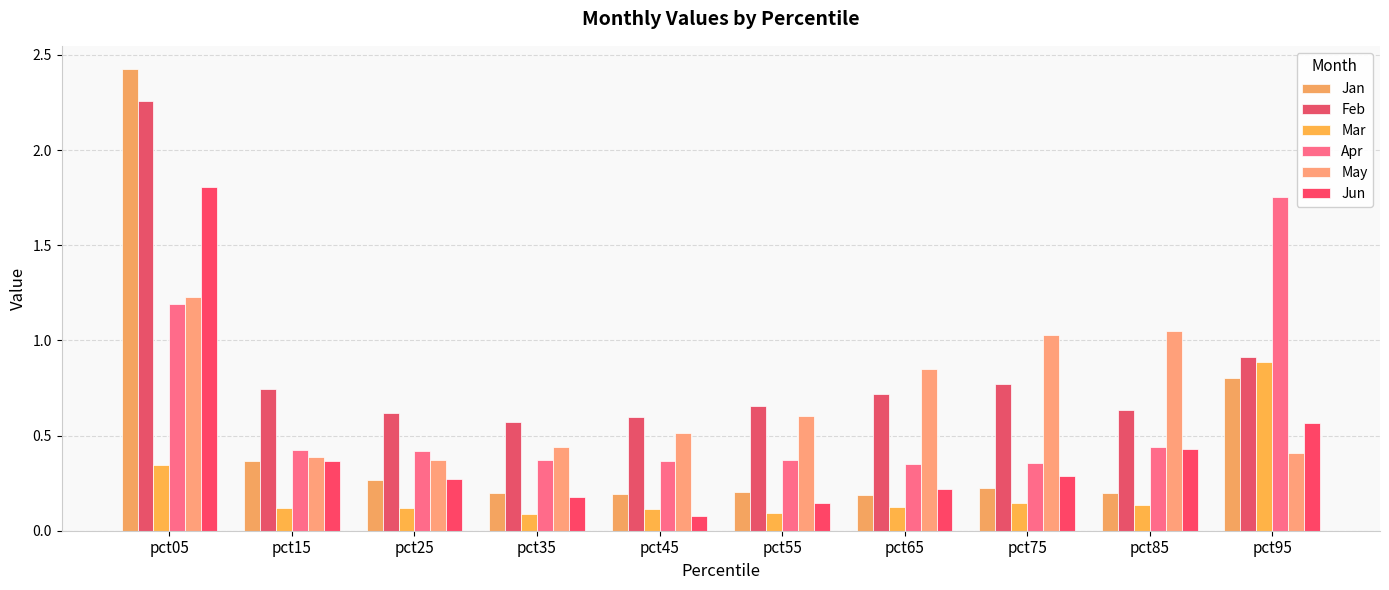

Reading right to left, transcribe all the data shown in this chart.

Jan: pct95=0.8	pct85=0.2	pct75=0.2	pct65=0.2	pct55=0.2	pct45=0.2	pct35=0.2	pct25=0.3	pct15=0.4	pct05=2.4
Feb: pct95=0.9	pct85=0.6	pct75=0.8	pct65=0.7	pct55=0.7	pct45=0.6	pct35=0.6	pct25=0.6	pct15=0.7	pct05=2.3
Mar: pct95=0.9	pct85=0.1	pct75=0.1	pct65=0.1	pct55=0.1	pct45=0.1	pct35=0.1	pct25=0.1	pct15=0.1	pct05=0.3
Apr: pct95=1.8	pct85=0.4	pct75=0.4	pct65=0.3	pct55=0.4	pct45=0.4	pct35=0.4	pct25=0.4	pct15=0.4	pct05=1.2
May: pct95=0.4	pct85=1.1	pct75=1.0	pct65=0.9	pct55=0.6	pct45=0.5	pct35=0.4	pct25=0.4	pct15=0.4	pct05=1.2
Jun: pct95=0.6	pct85=0.4	pct75=0.3	pct65=0.2	pct55=0.1	pct45=0.1	pct35=0.2	pct25=0.3	pct15=0.4	pct05=1.8